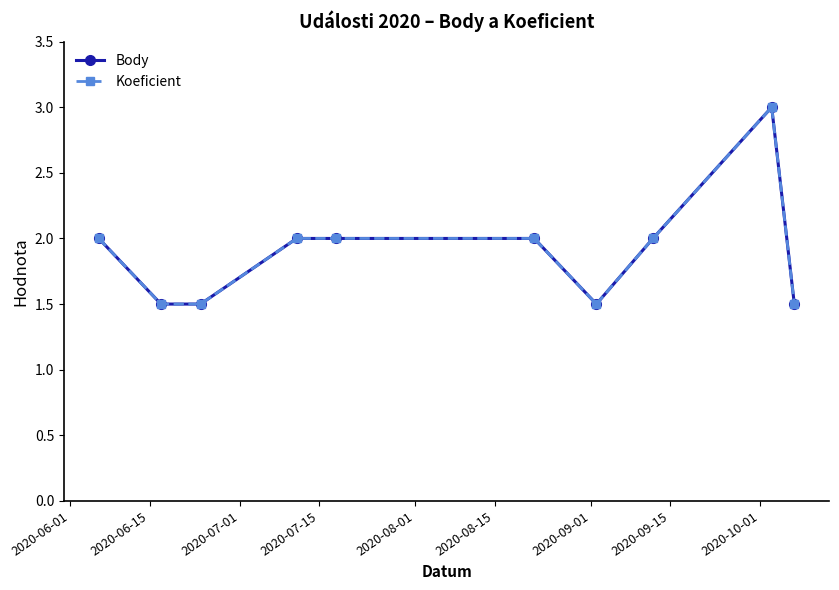

Does the chart have visible grid lines?

No